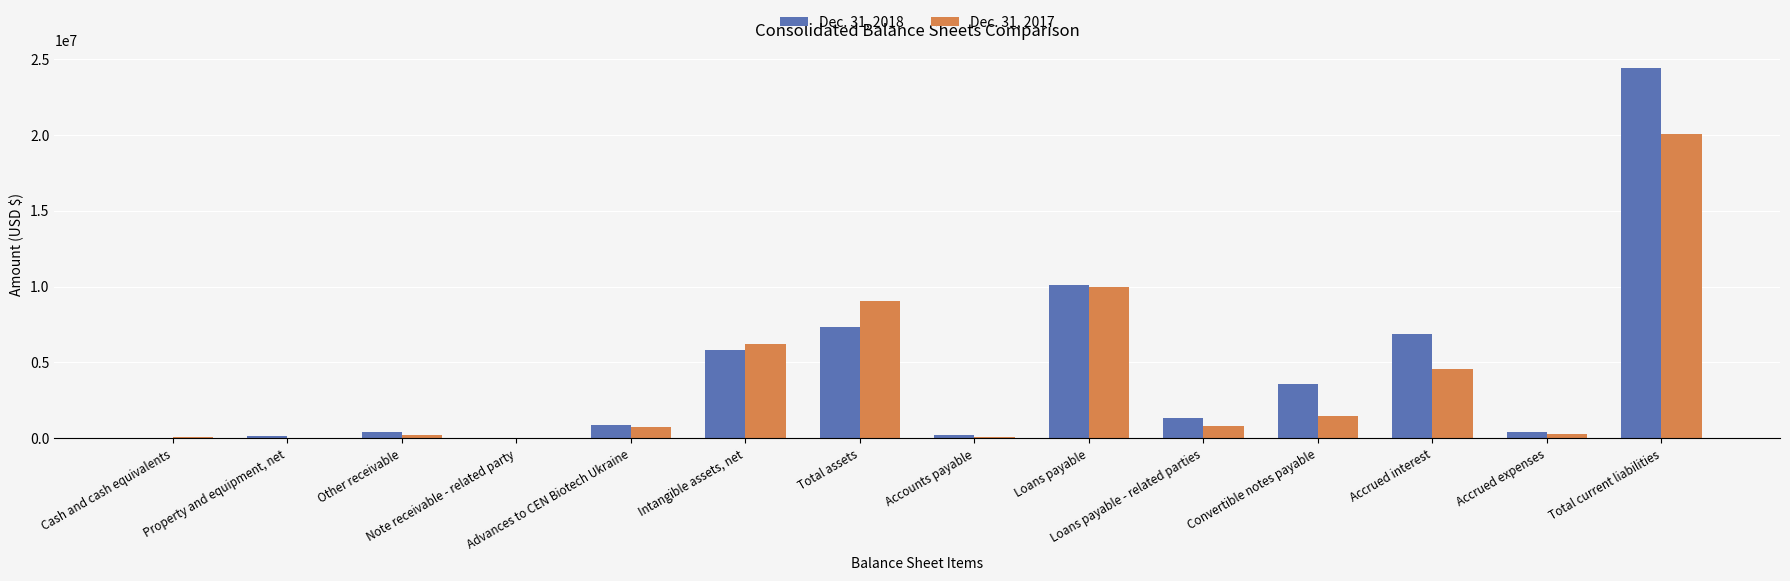

What is the sum of the Dec. 31, 2018 values at Loans payable and Loans payable - related parties?

11468011